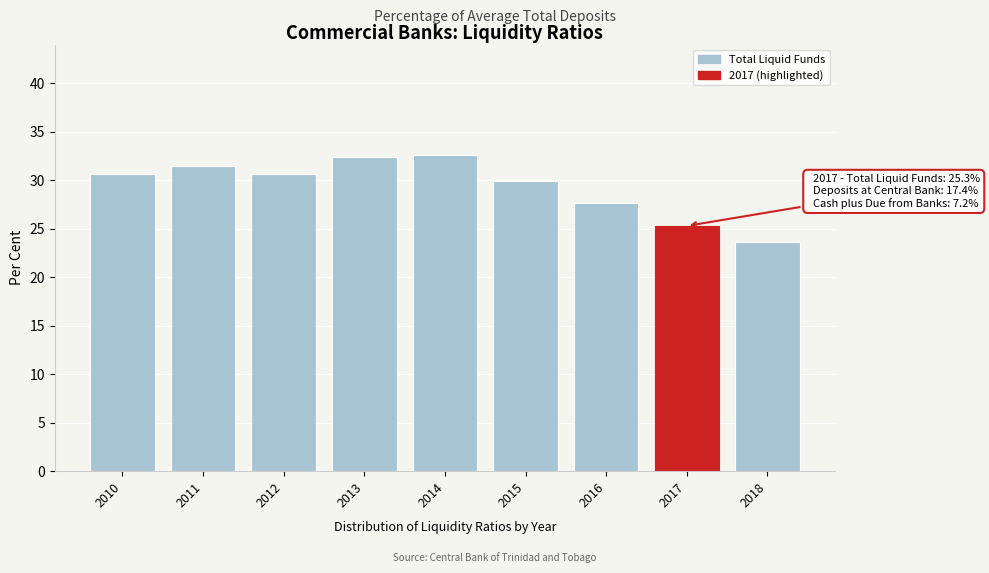

Reading left to right, list all the values displayed in this chart.

30.7	31.5	30.7	32.4	32.6	29.9	27.7	25.3	23.6